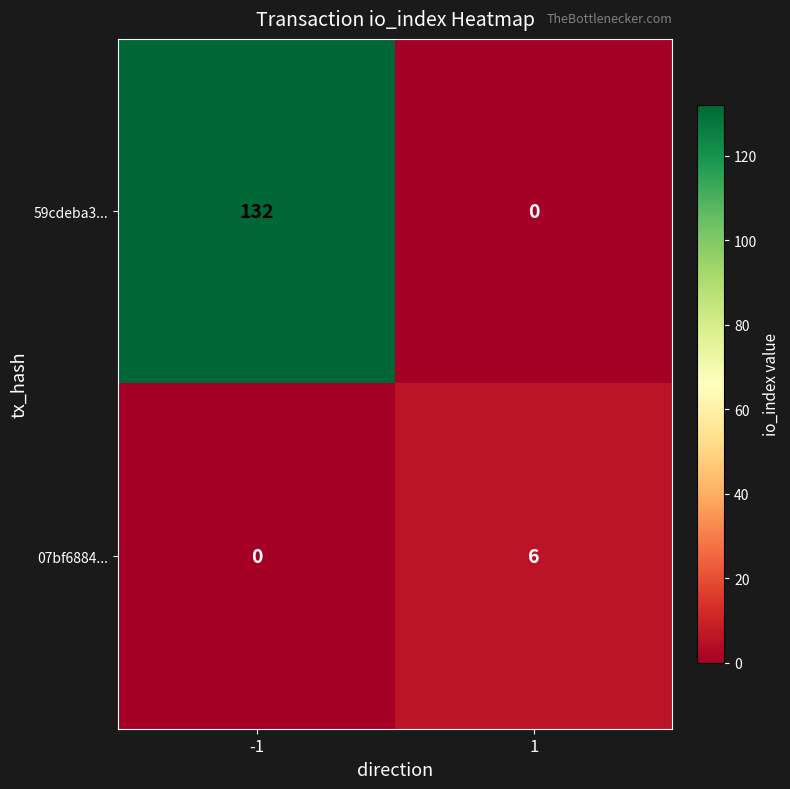

True or false: 59cdeba3... has a value of 80 at 1.

False